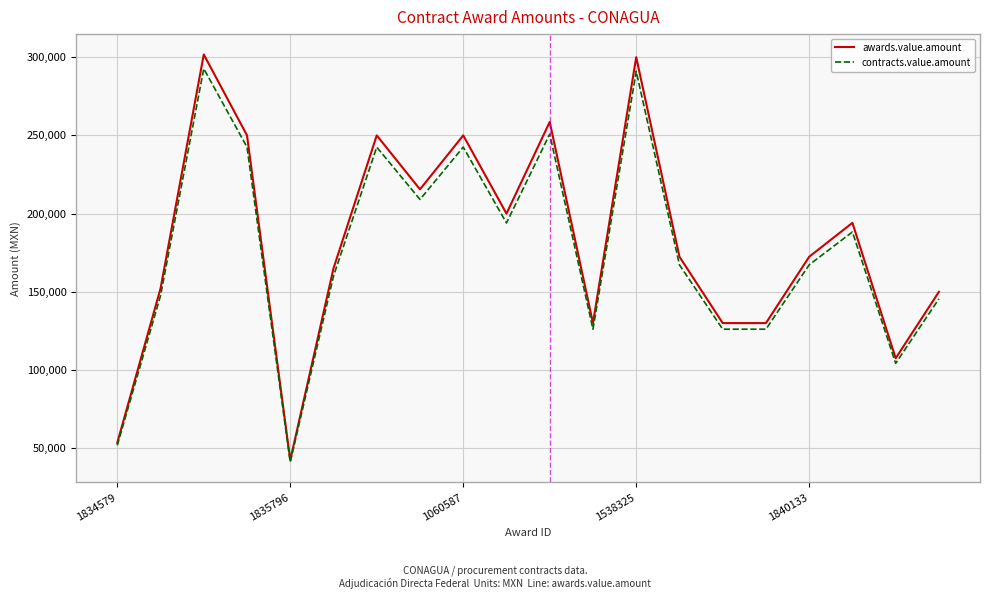

True or false: contracts.value.amount and awards.value.amount cross at least once.

False